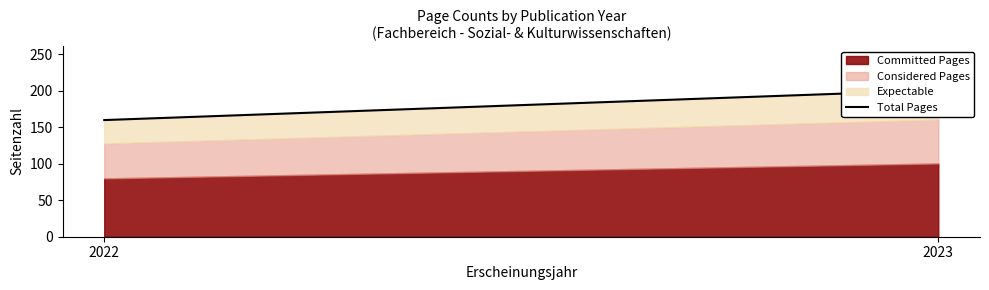

What is the difference between the values at 2022 and 2023?

41